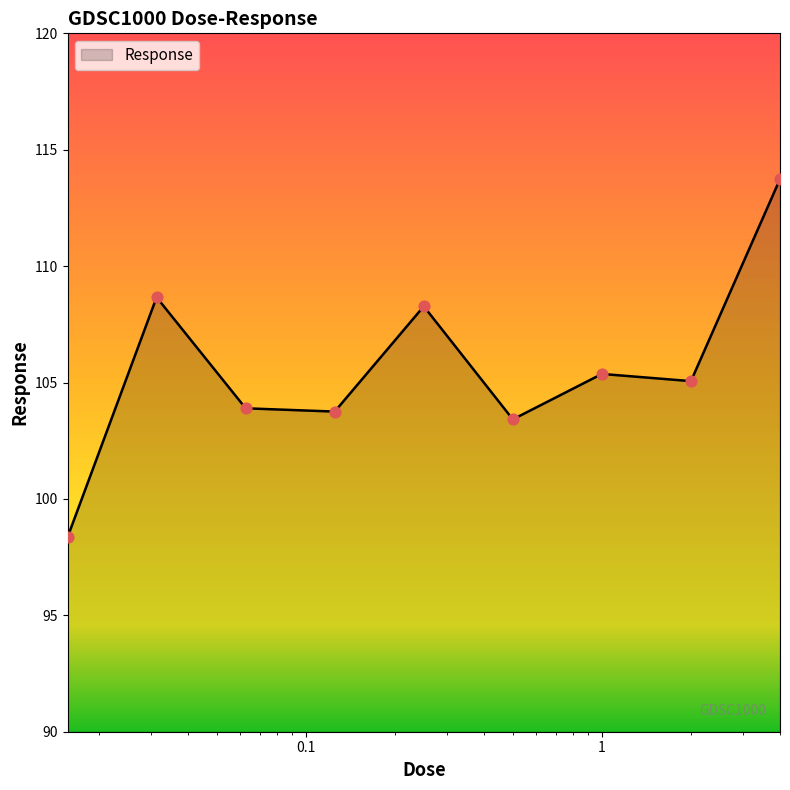

What is the maximum value shown in the chart?

113.7